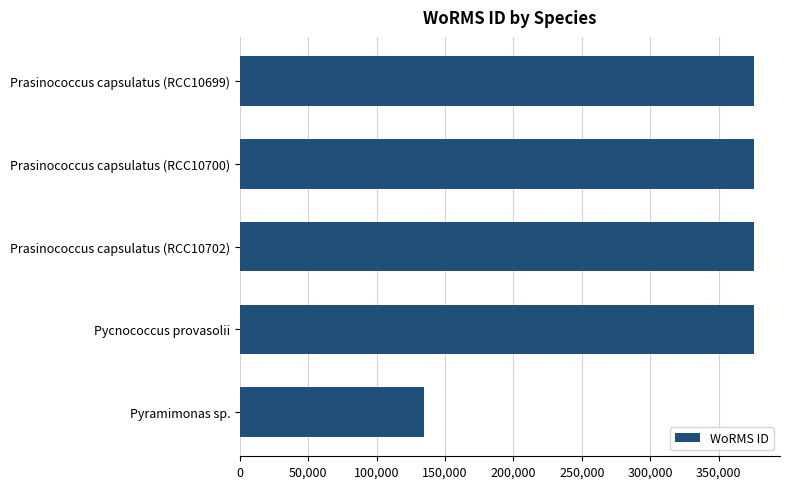

What is the greatest value displayed?

376073